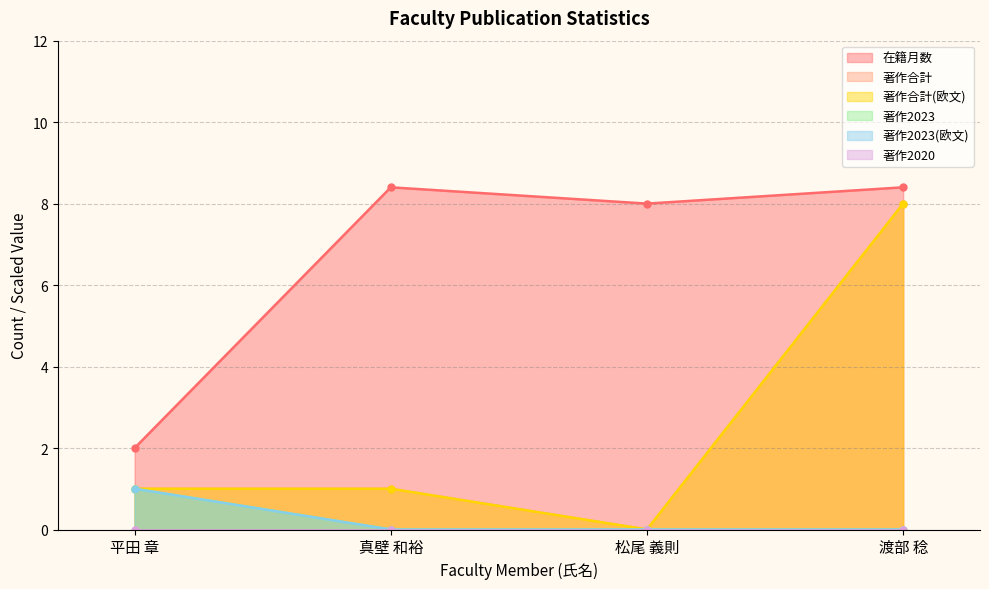

True or false: 在籍月数 has a value of 8.4 at 真壁 和裕.

True